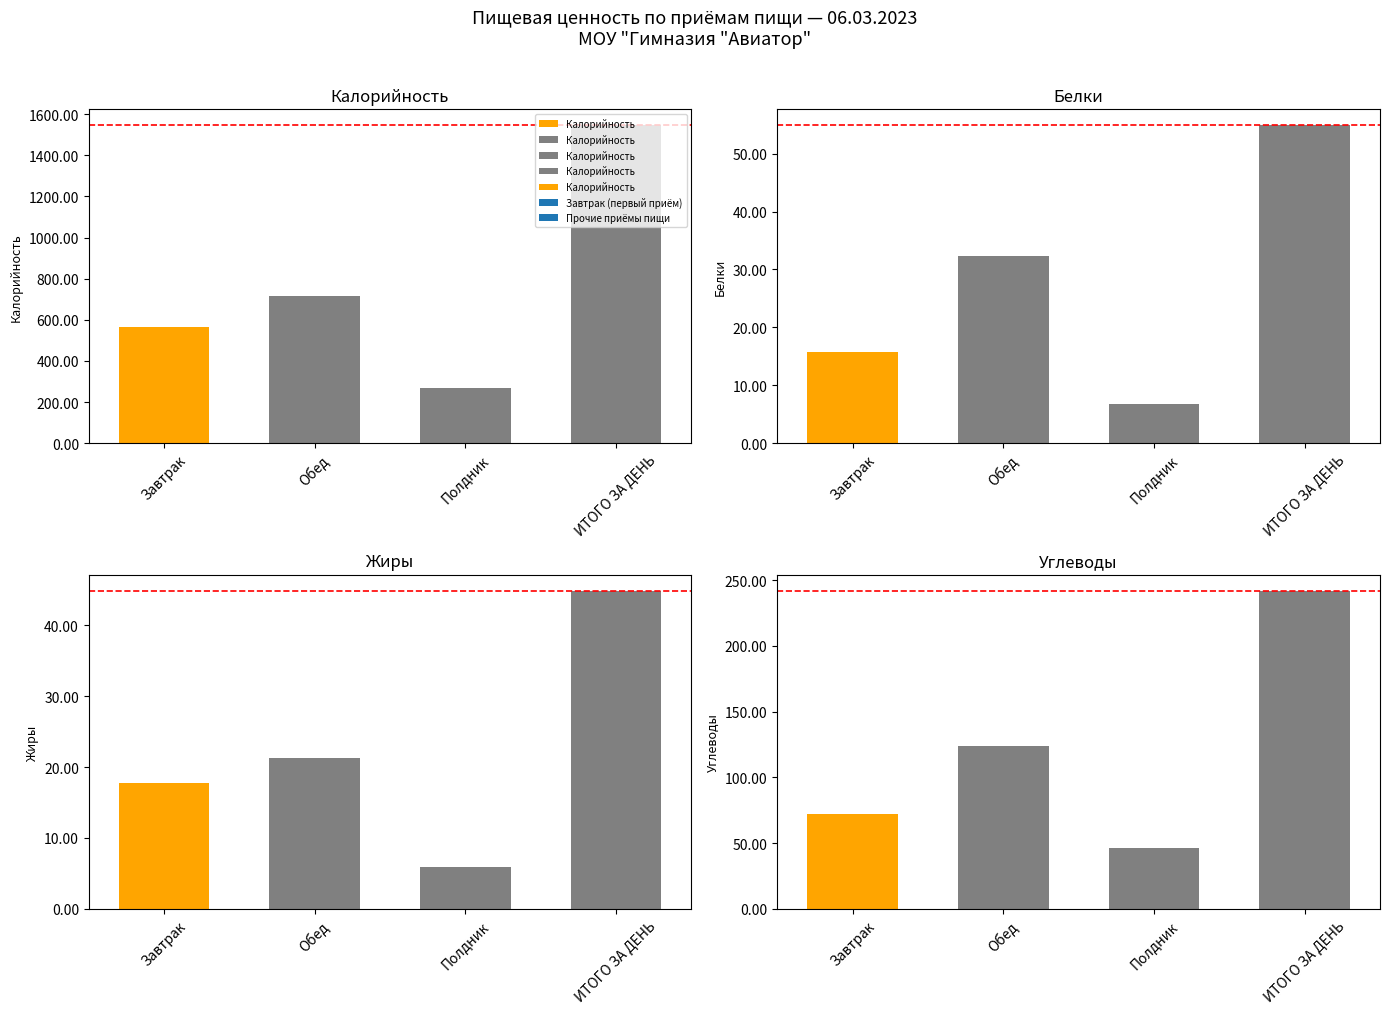

Which has a higher value, ИТОГО ЗА ДЕНЬ or Завтрак?

ИТОГО ЗА ДЕНЬ